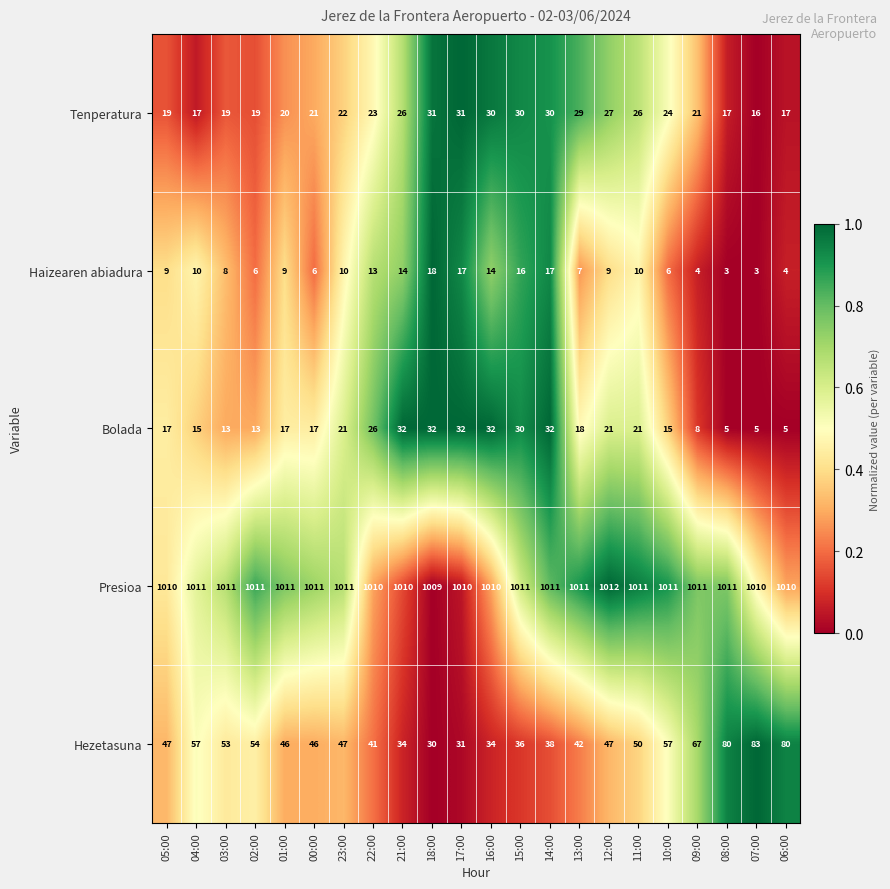

Is it true that Presioa equals 1011 at 11:00?

True